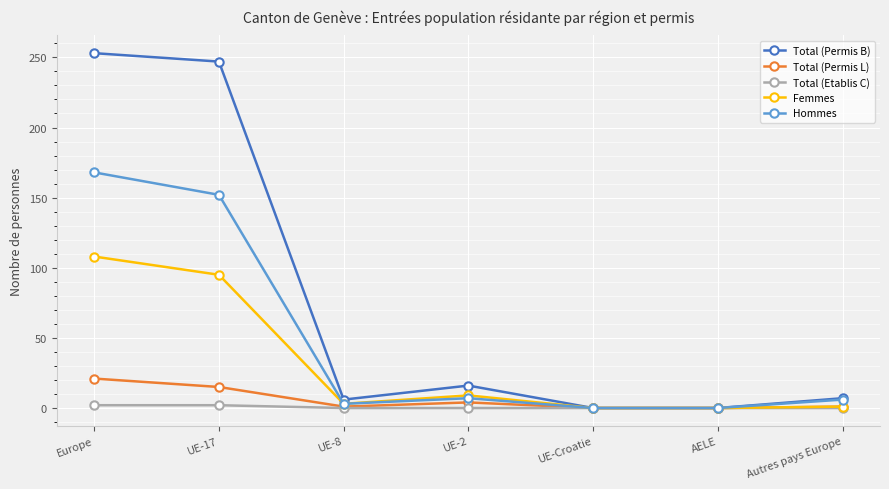

List the series in order of their peak value, lowest first.

Total (Etablis C), Total (Permis L), Femmes, Hommes, Total (Permis B)